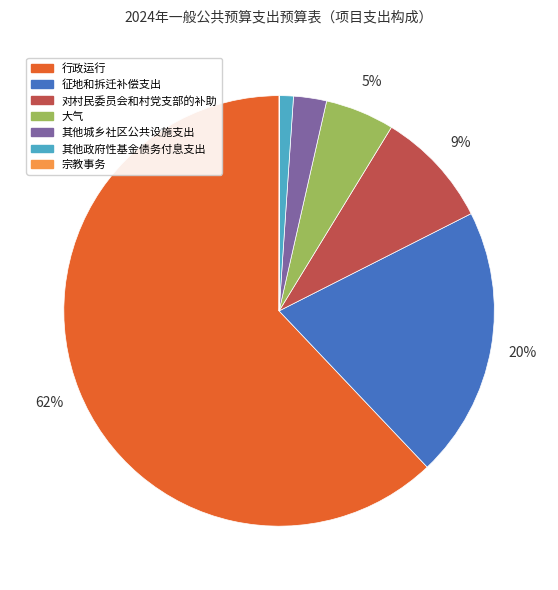

Is the sum of 其他城乡社区公共设施支出 and 其他政府性基金债务付息支出 greater than half?

No